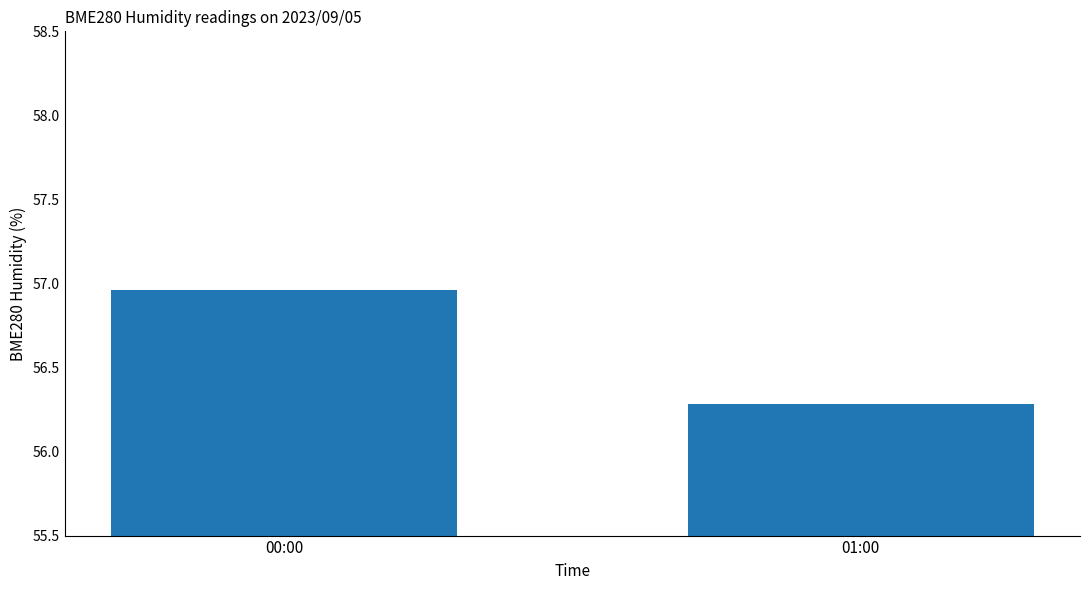

True or false: the data shows 12.0 at 01:00.

False